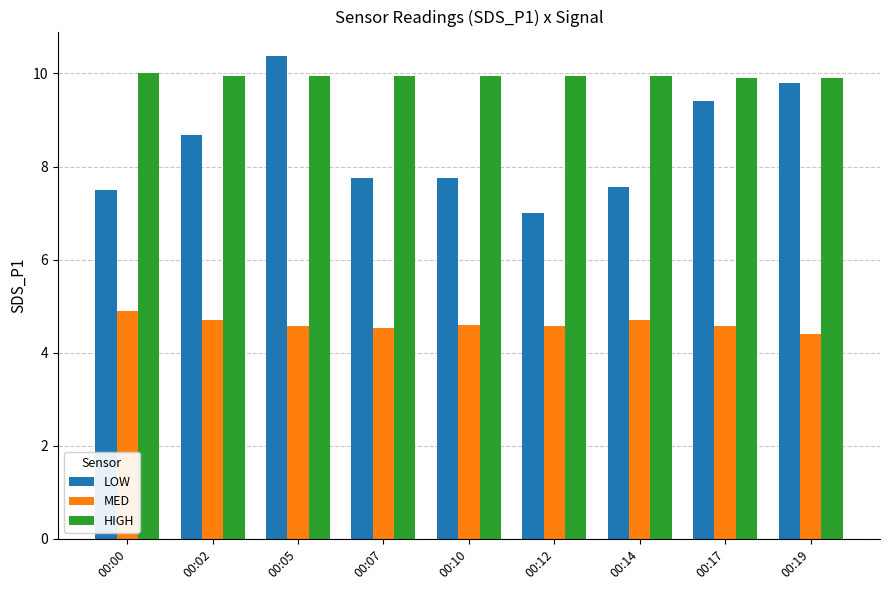

What is the value of the LOW bar at the 1st from the left?

7.5